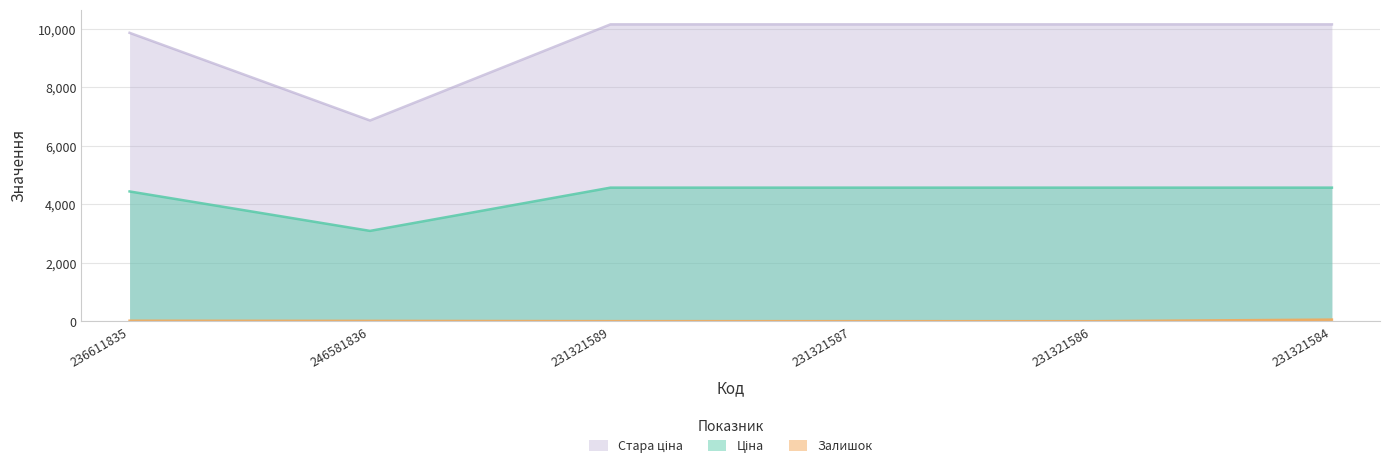

How many interior local valleys does the Стара ціна series have?

1